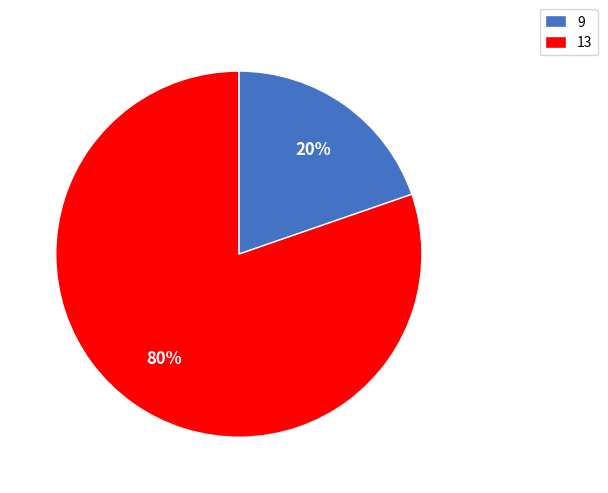

How many segments does this pie chart have?

2